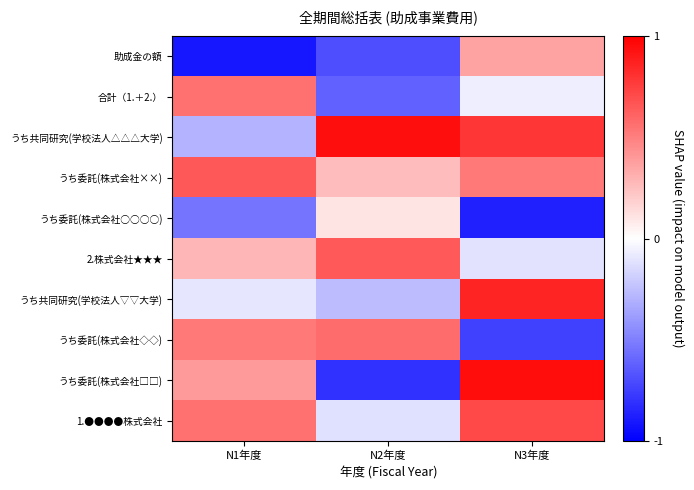

What is the difference between the highest and lowest values at N3年度?

1.8